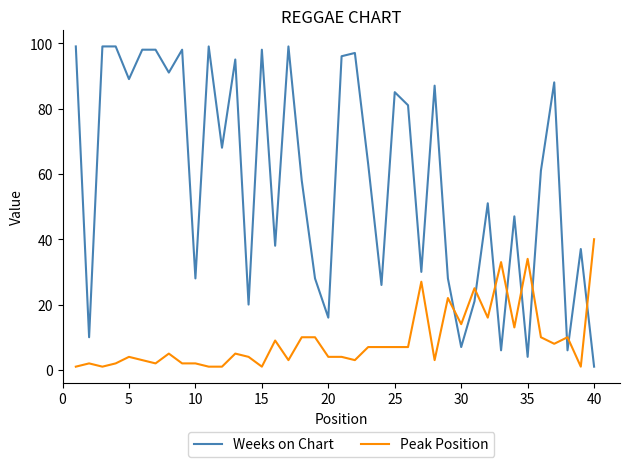

True or false: Peak Position has more than 0 points higher than both neighbors.

True